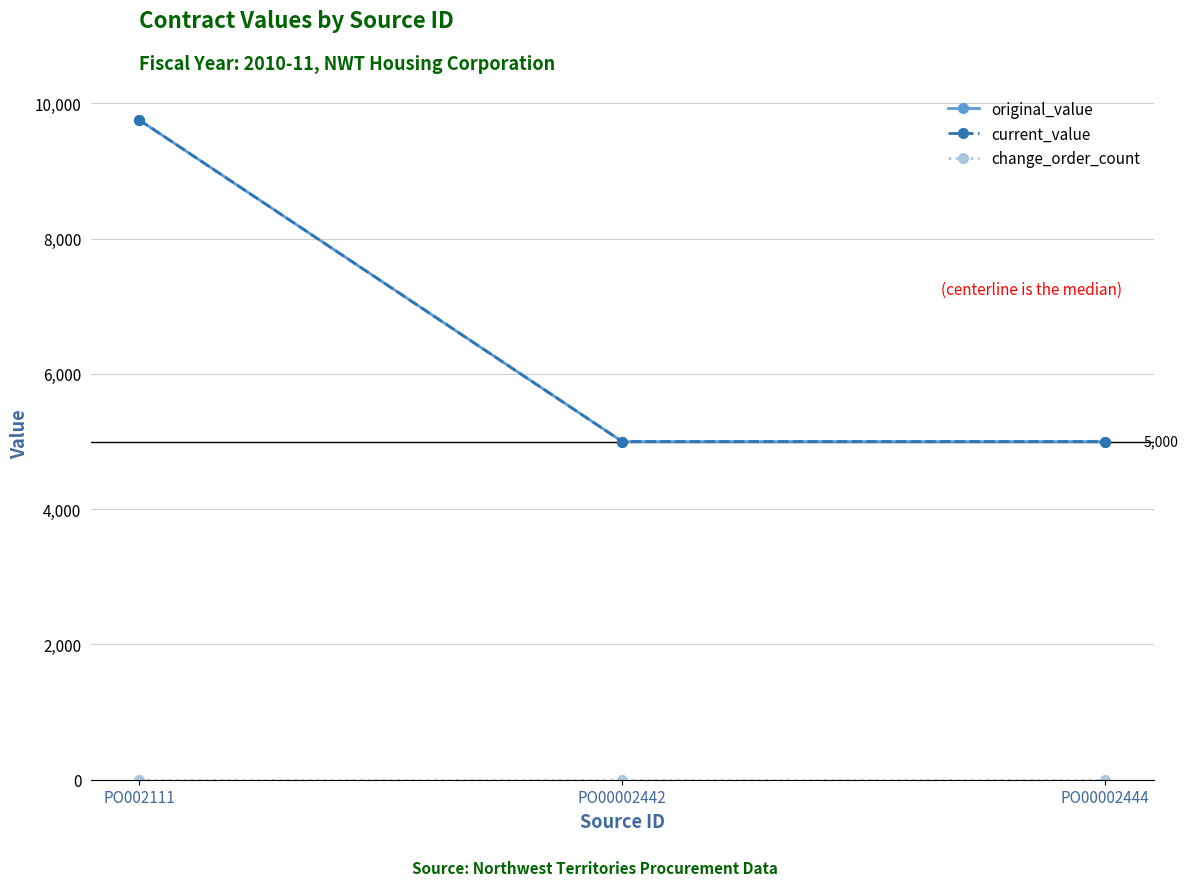

Does the chart have visible grid lines?

Yes